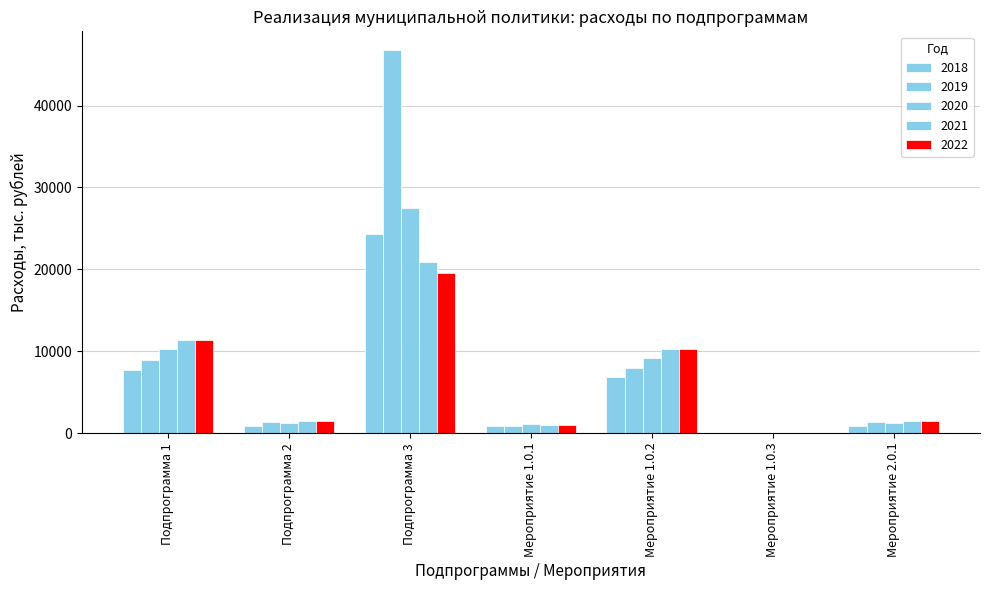

How many groups of bars are there?

7